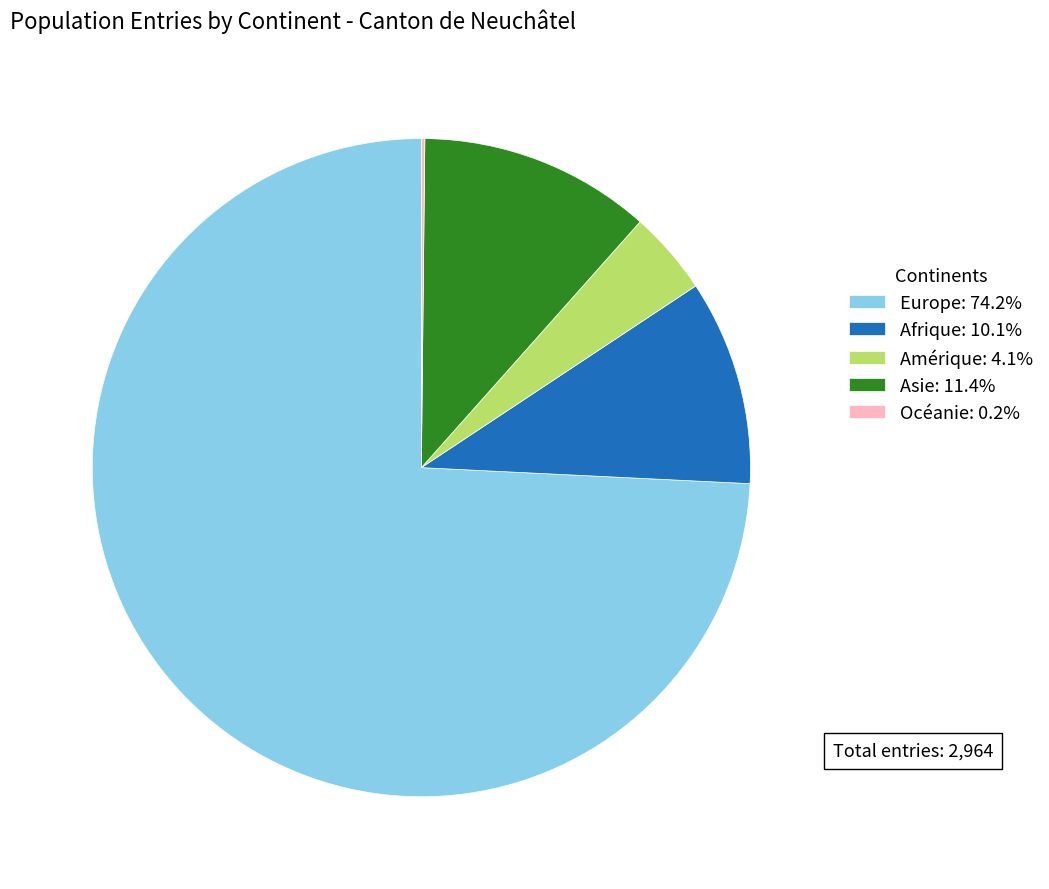

Which slice represents more than half of the pie?

Europe